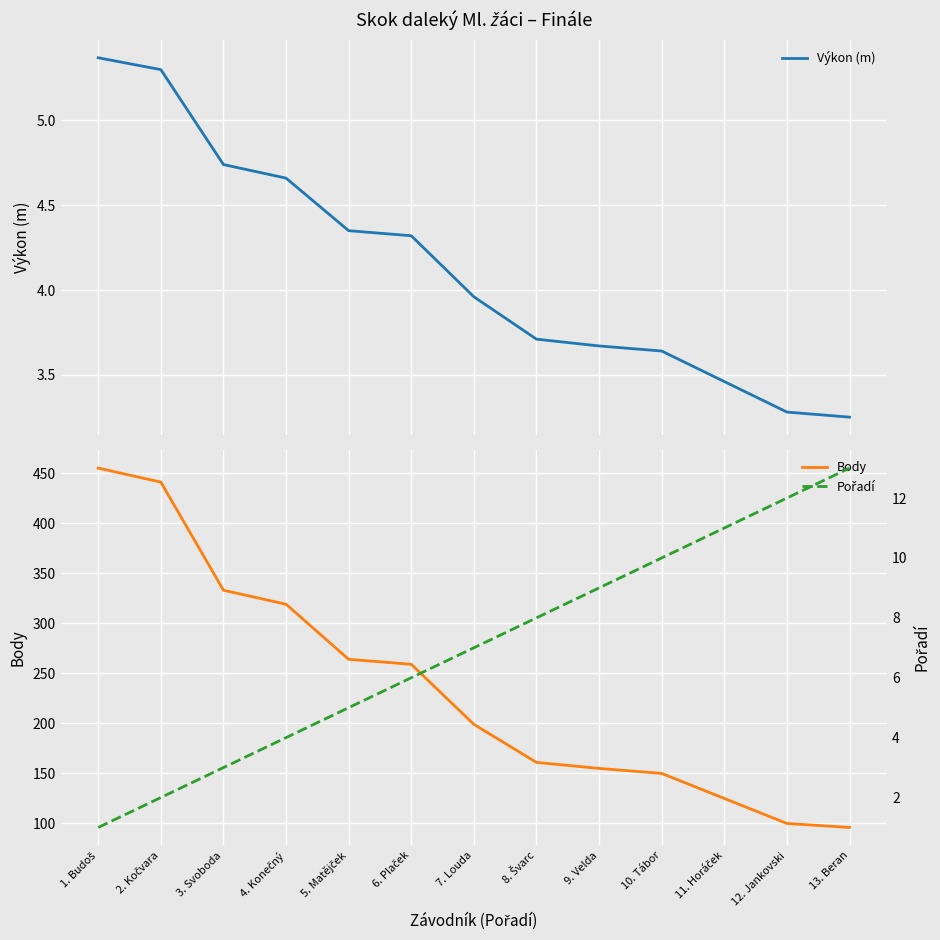

What is the difference between the maximum and second lowest values in the Výkon (m) series?

2.1